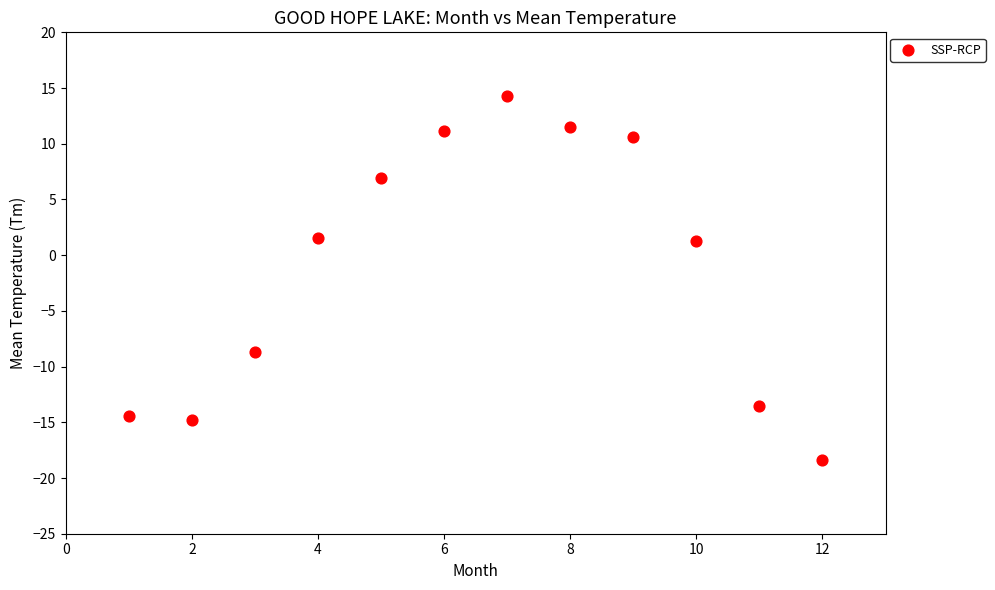

What is the average Y value?

-1.0